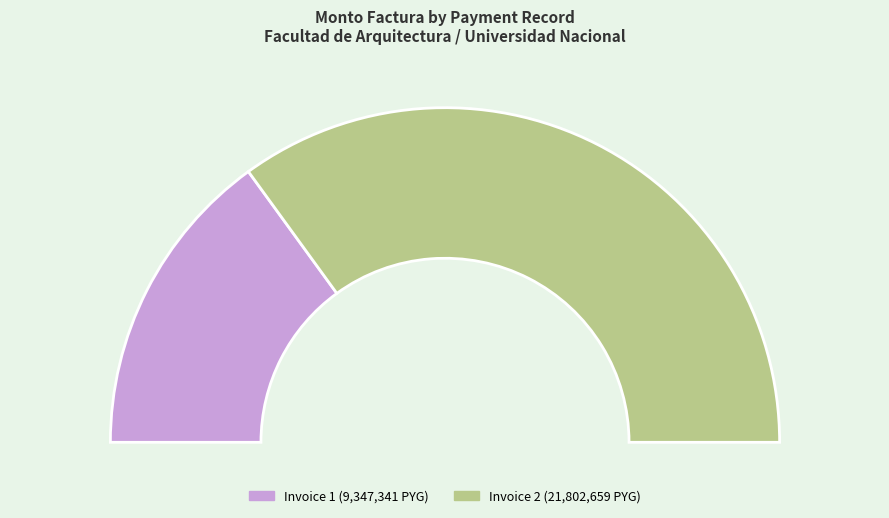

How many slices are in this pie chart?

2